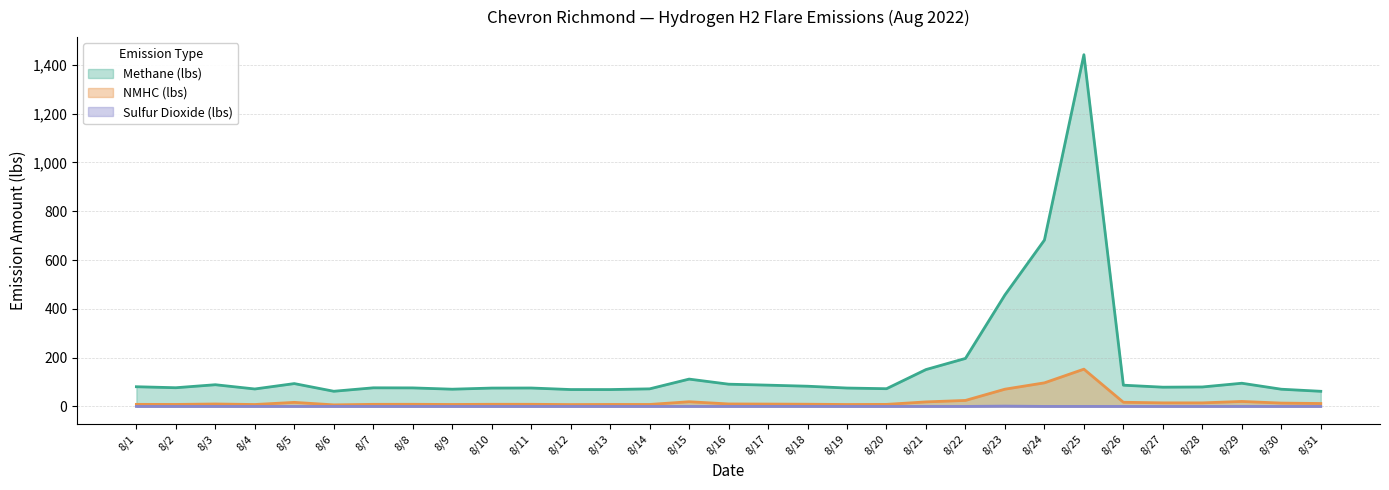

How many distinct data groups are displayed?

3